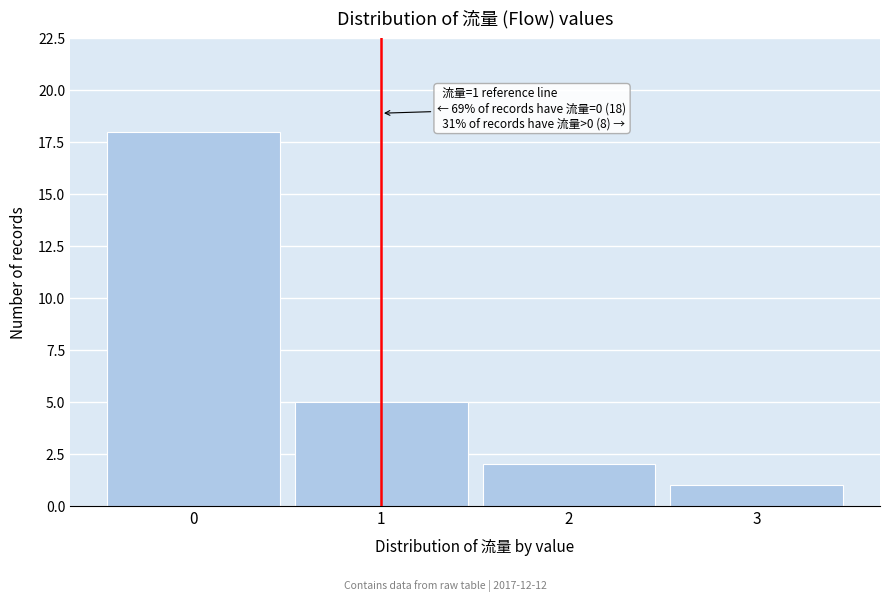

Which range on the x-axis has the tallest bar?

-0.5 to 0.5